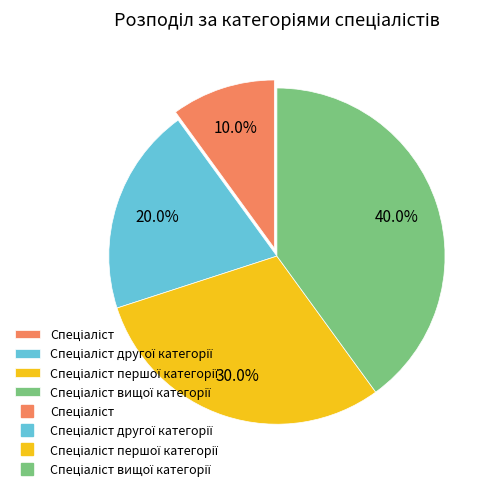

Is there any slice that represents more than half of the pie?

No